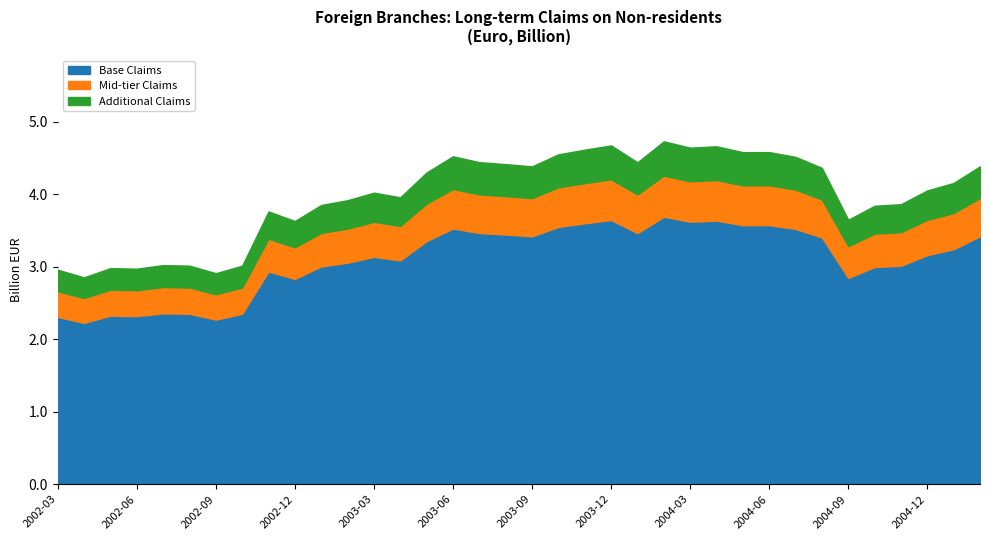

What is the total value across all series at 2002-12?

3.6